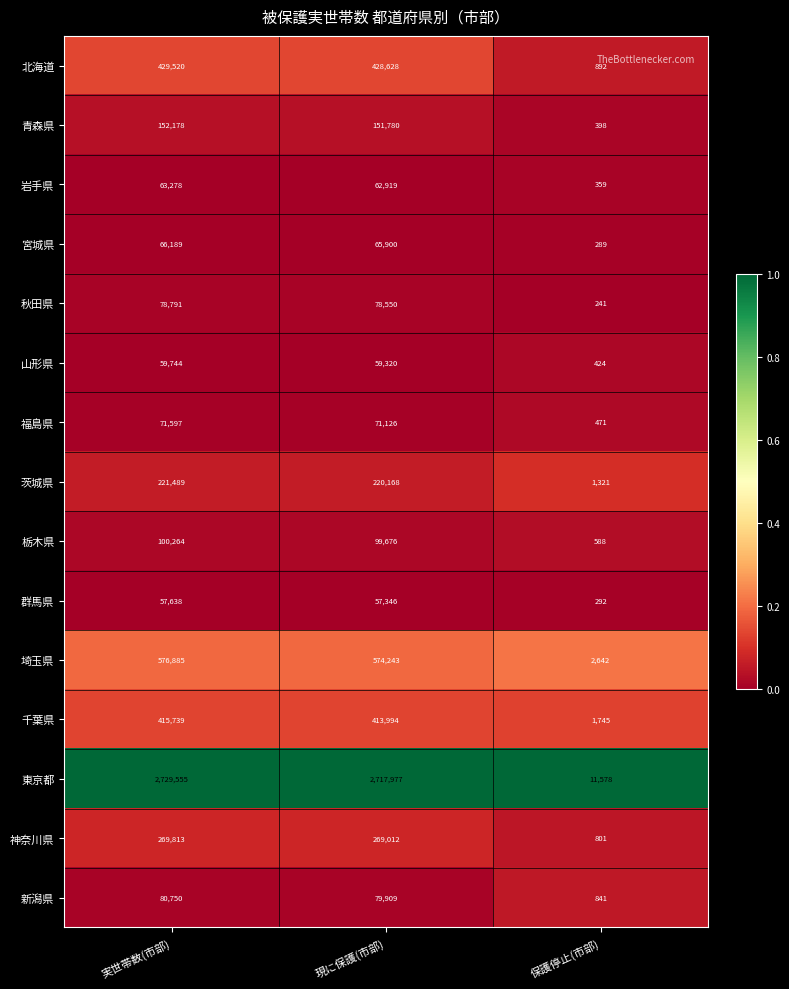

The 岩手県 series shows 91165 at 現に保護(市部). True or false?

False